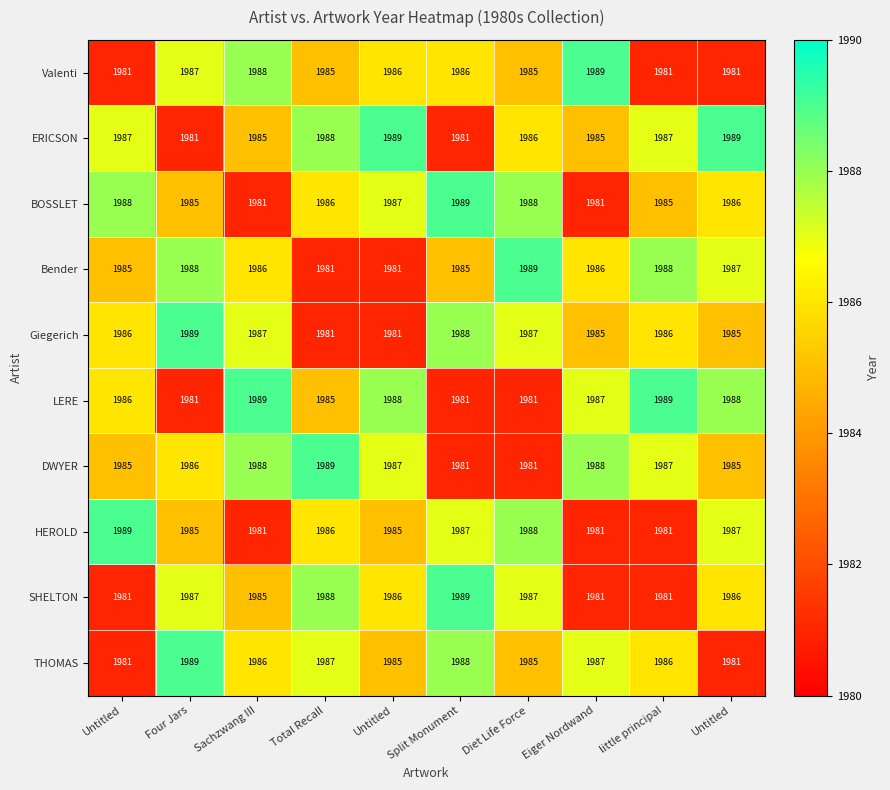

How many distinct data groups are displayed?

10